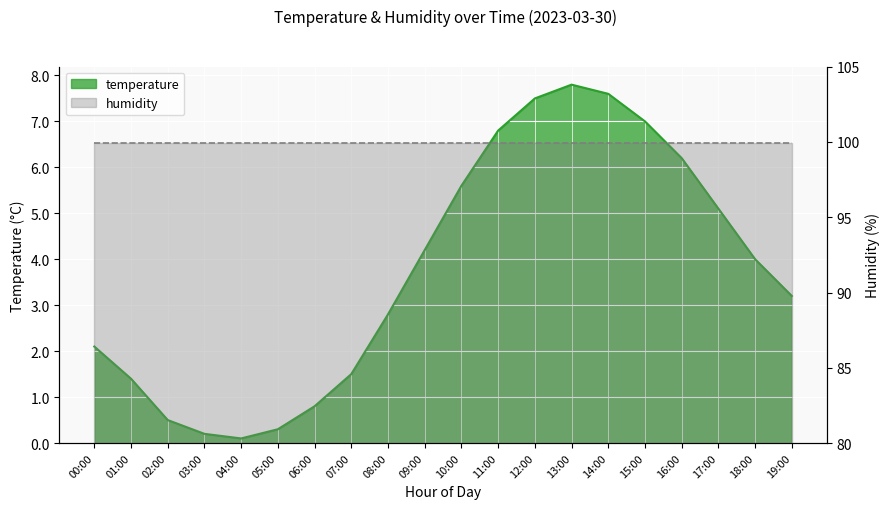

How many values exceed 4?

9